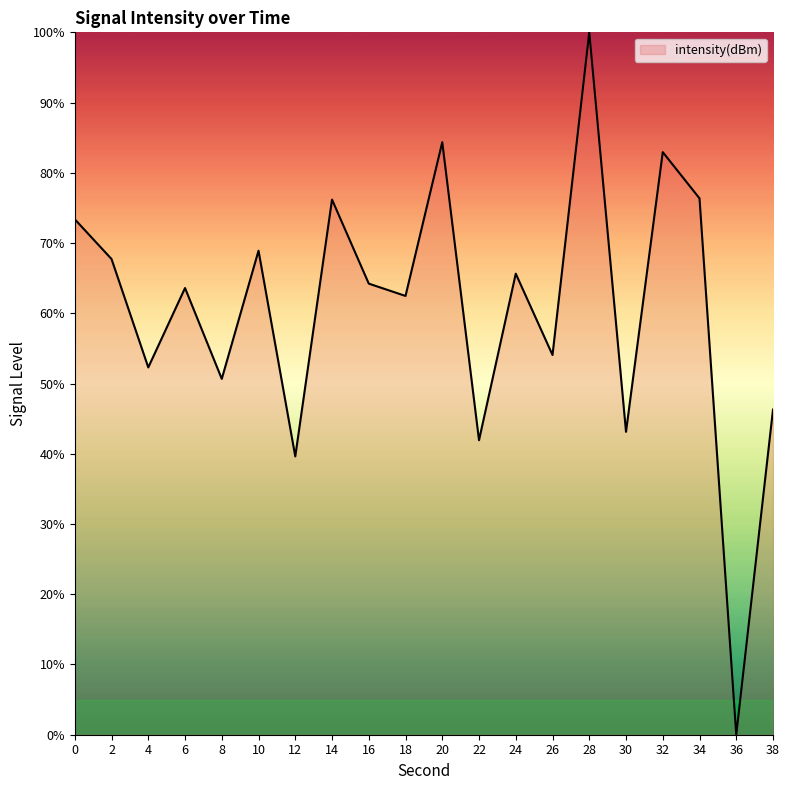

True or false: there are more than 2 points higher than both neighbors.

True